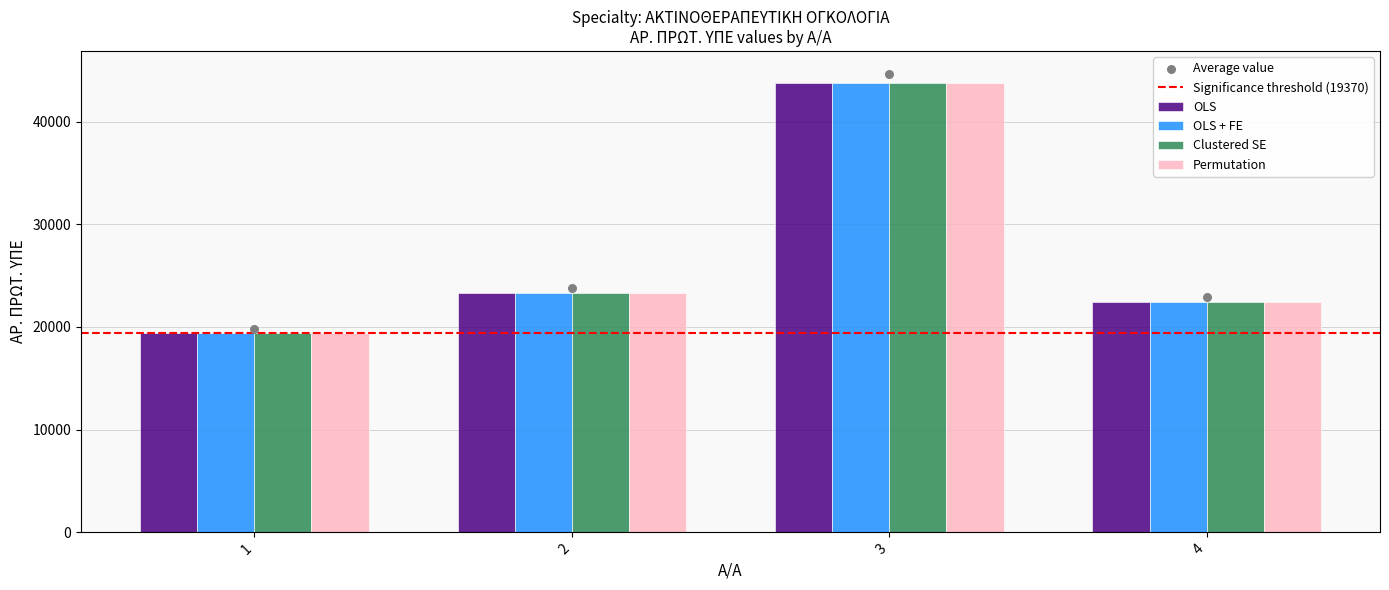

Is the value of OLS at 4 greater than the value of Permutation at 2?

No